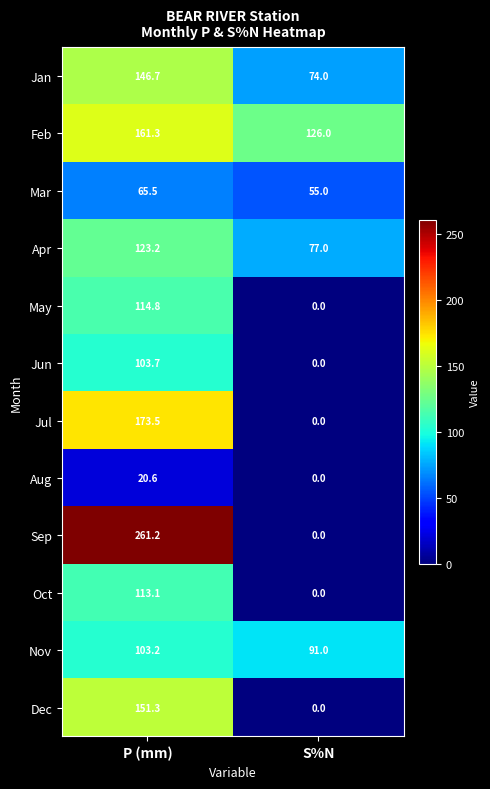

What is the sum of all May values?

114.8